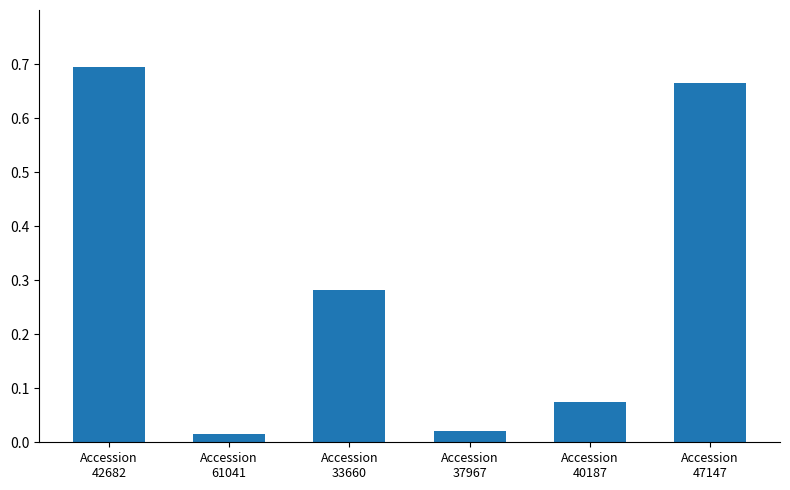

What is the sum of the values at Accession
42682 and Accession
47147?

1.4